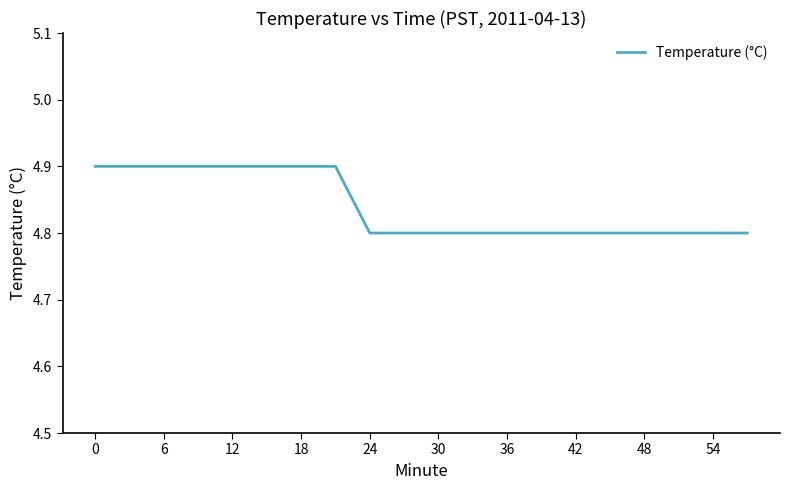

Reading left to right, extract all data points from this chart.

4.9	4.9	4.9	4.9	4.9	4.9	4.9	4.9	4.8	4.8	4.8	4.8	4.8	4.8	4.8	4.8	4.8	4.8	4.8	4.8